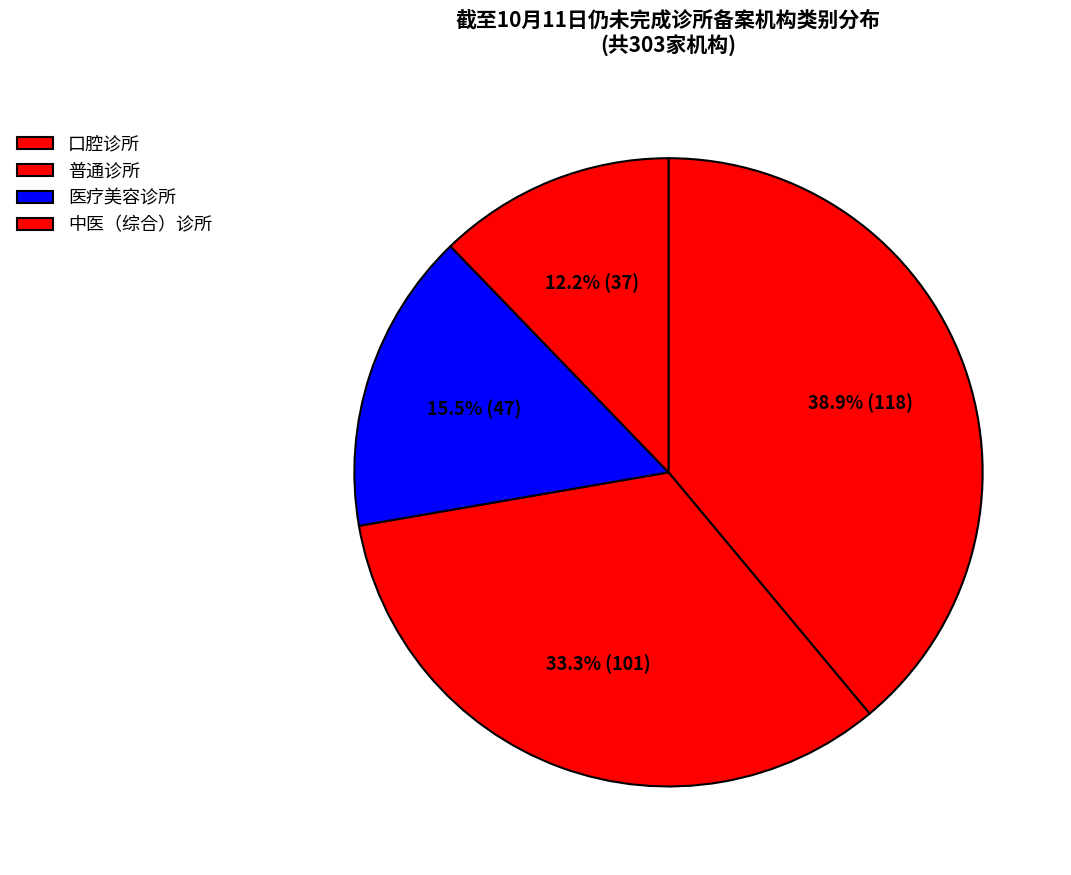

To the nearest percent, what is the average slice percentage?

25%